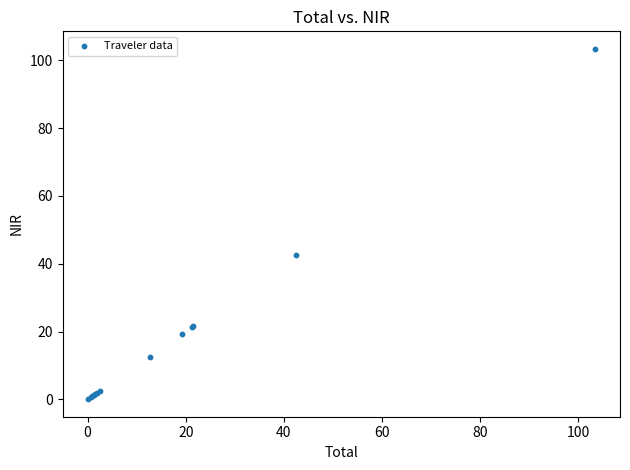

What Y value in the scatter plot is closest to 51?

42.5